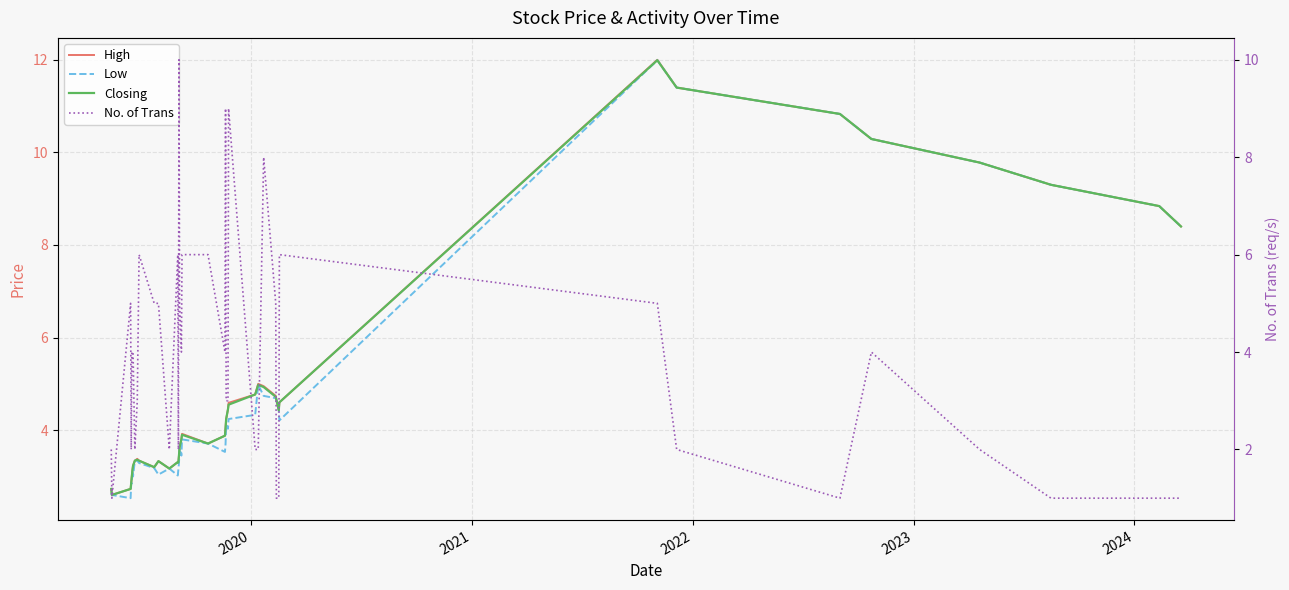

What is the value of the Closing point at the 1st from the left?

2.7